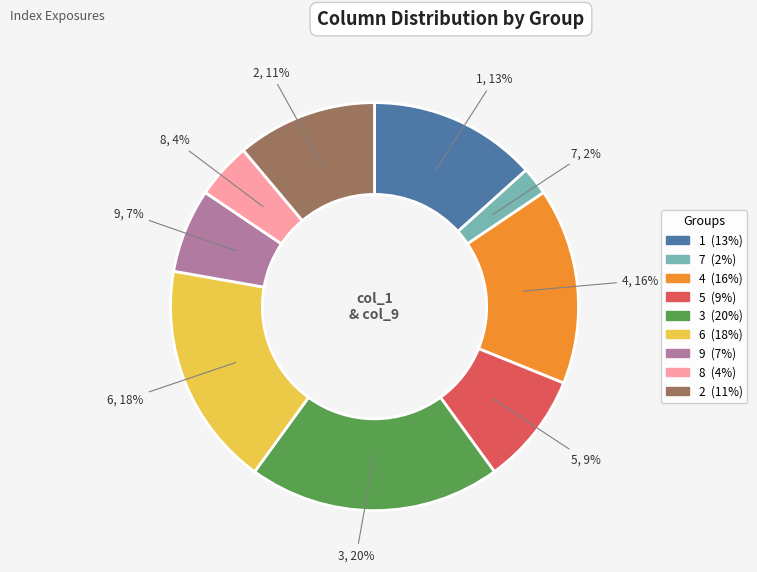

True or false: 4 accounts for 16% of the total.

True